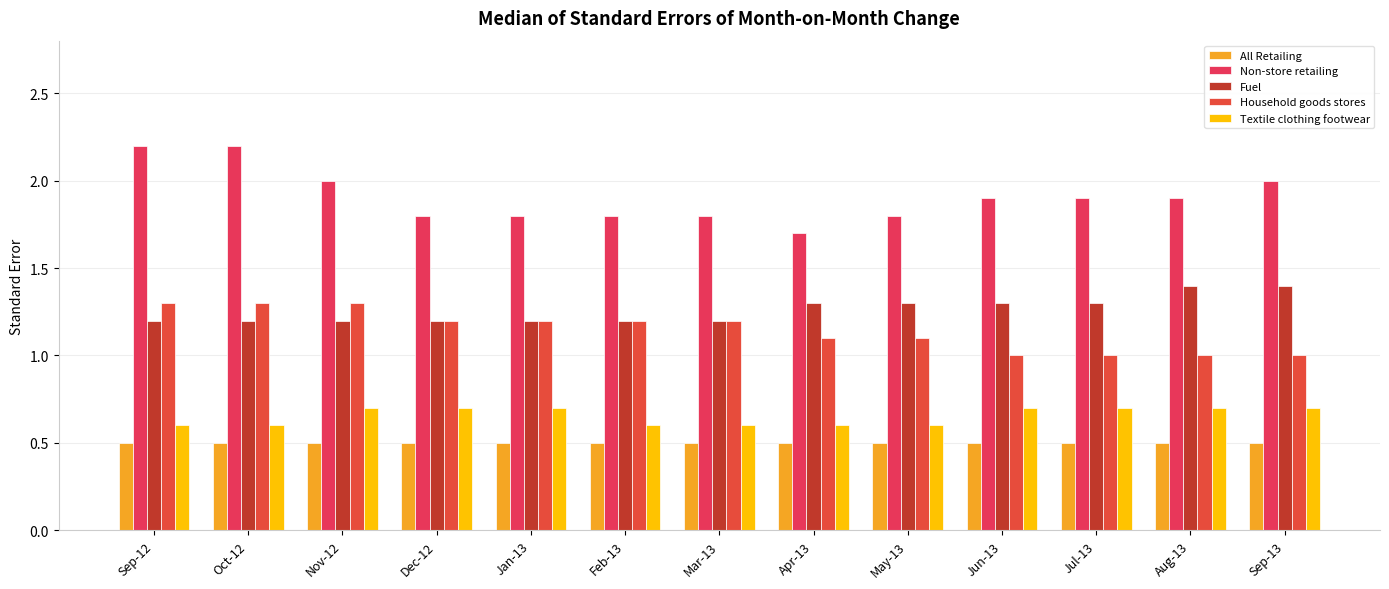

List the series in order of their peak value, lowest first.

All Retailing, Textile clothing footwear, Household goods stores, Fuel, Non-store retailing